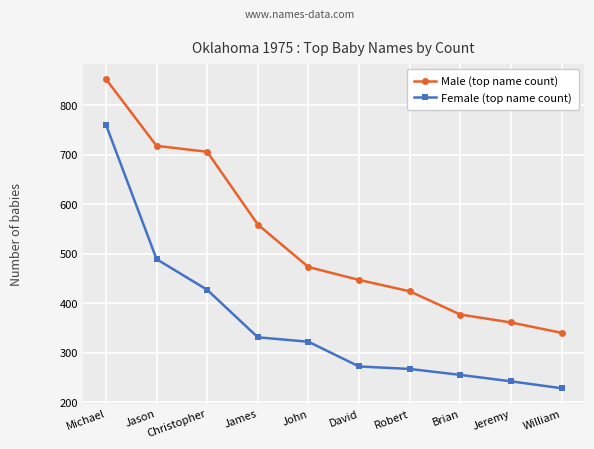

What are all the series names shown in the legend?

Male (top name count), Female (top name count)